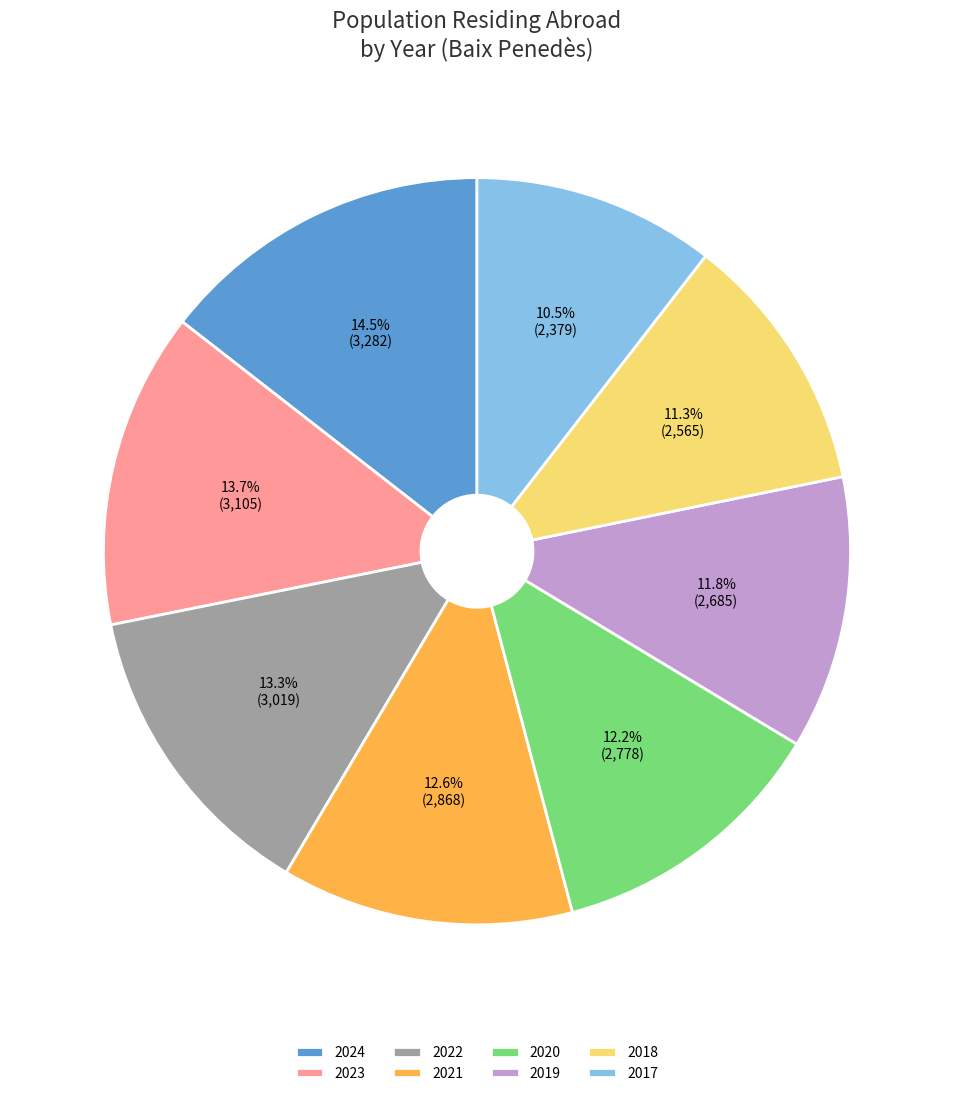

How many slices are in this pie chart?

8